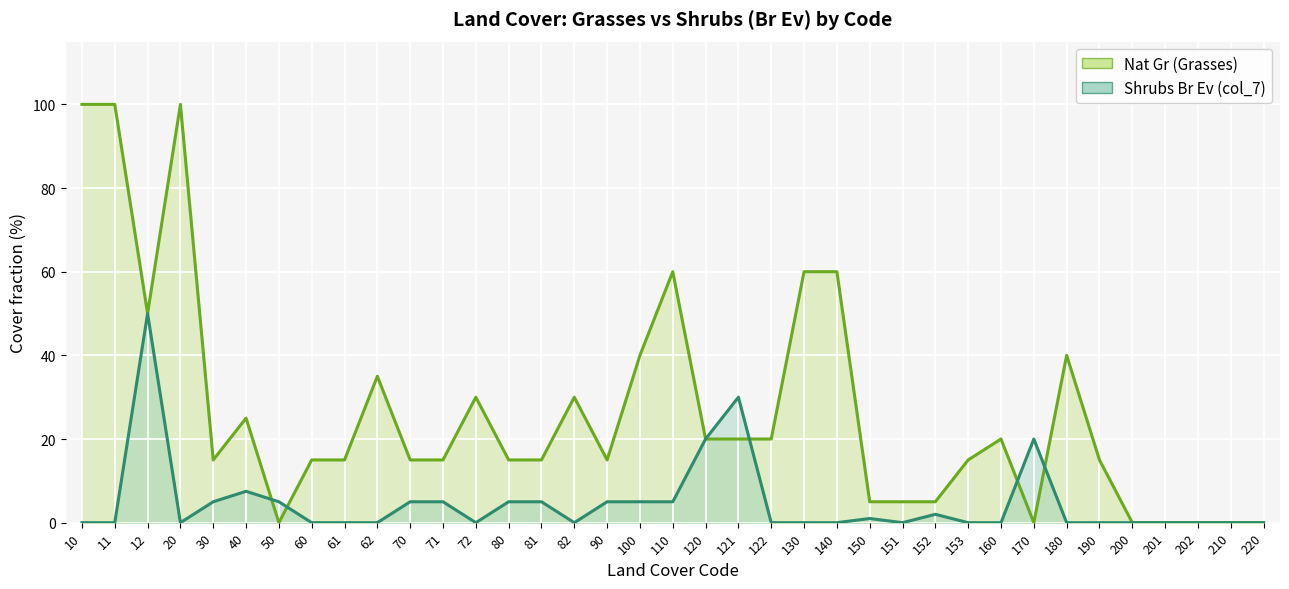

Rank the series by their average value, from lowest to highest.

Shrubs Br Ev (col_7), Nat Gr (Grasses)